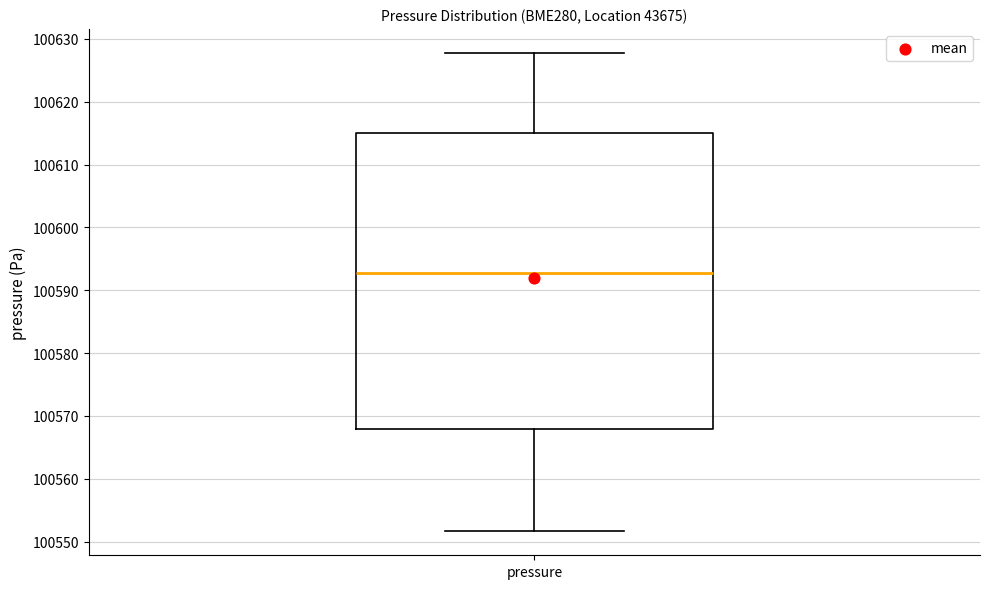

Transcribe this box plot: give where the median line is, the range the box spans, and where the two whiskers end, as read against the y-axis. The values are not printed on the chart, so give them approximately, as read against the axis.

median 100593, box 100568 to 100615, whiskers 100552 to 100628